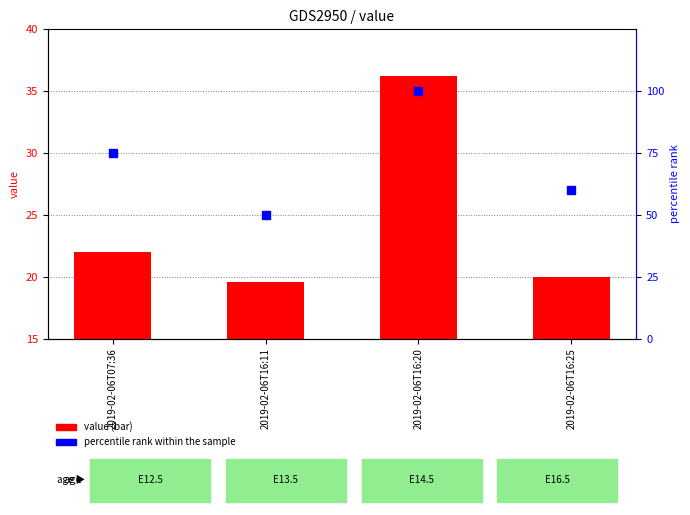

At how many categories does at least one series exceed 79?

1